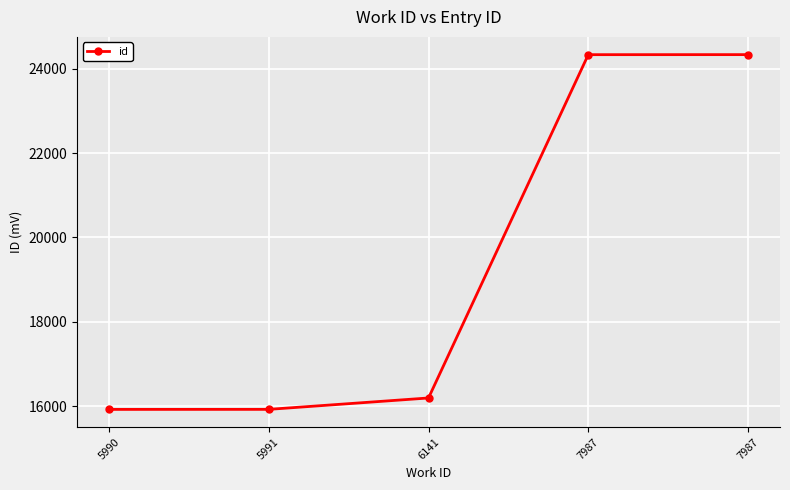

How many series are shown in this chart?

1